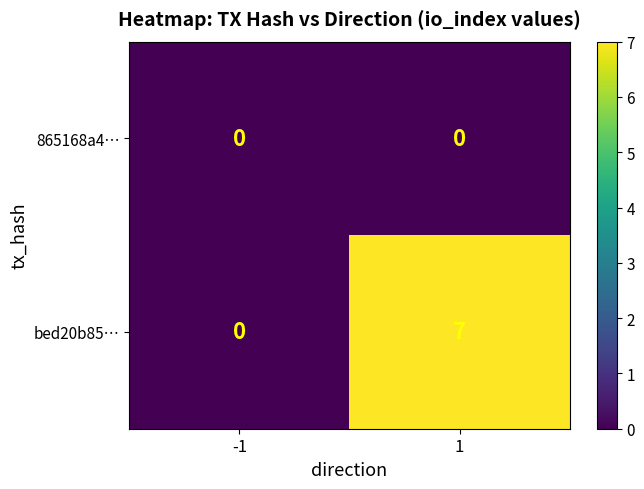

Which series has the largest range (max minus min)?

bed20b85…